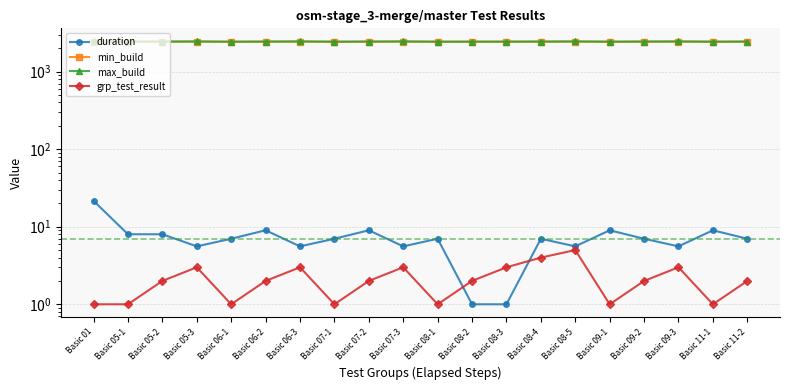

At which category does grp_test_result reach its first local peak?

Basic 05-3